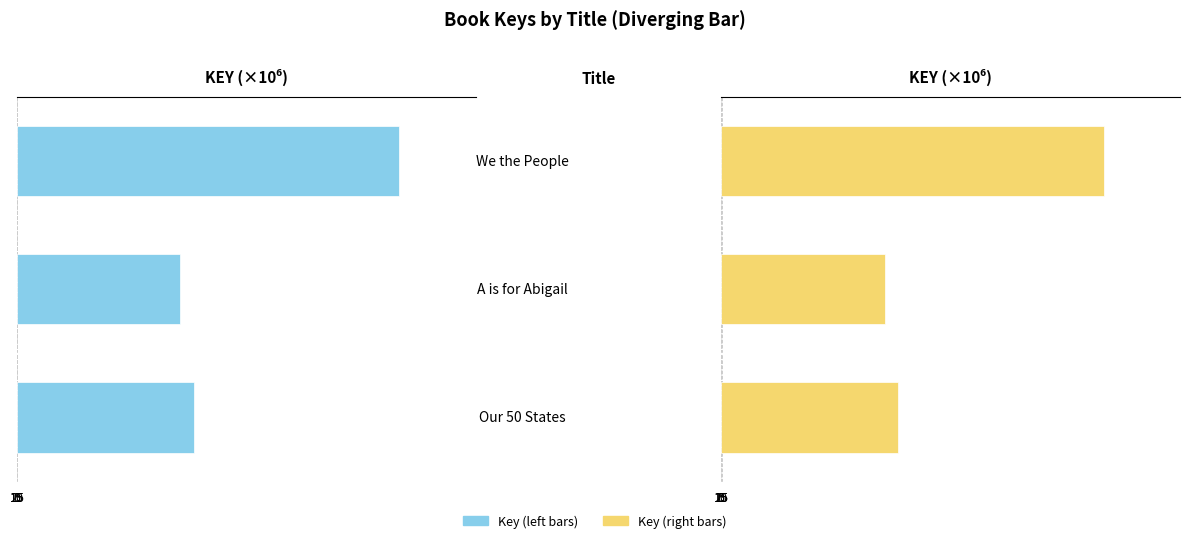

What is the value of the Key (right) bar at the 2nd from the left?

19.3